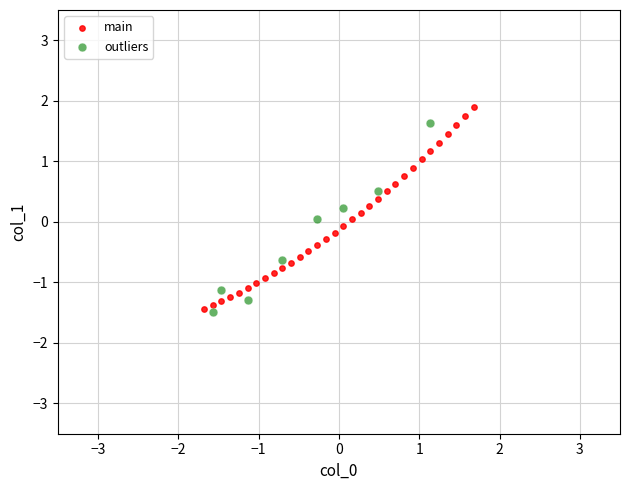

What are all the series names shown in the legend?

main, outliers